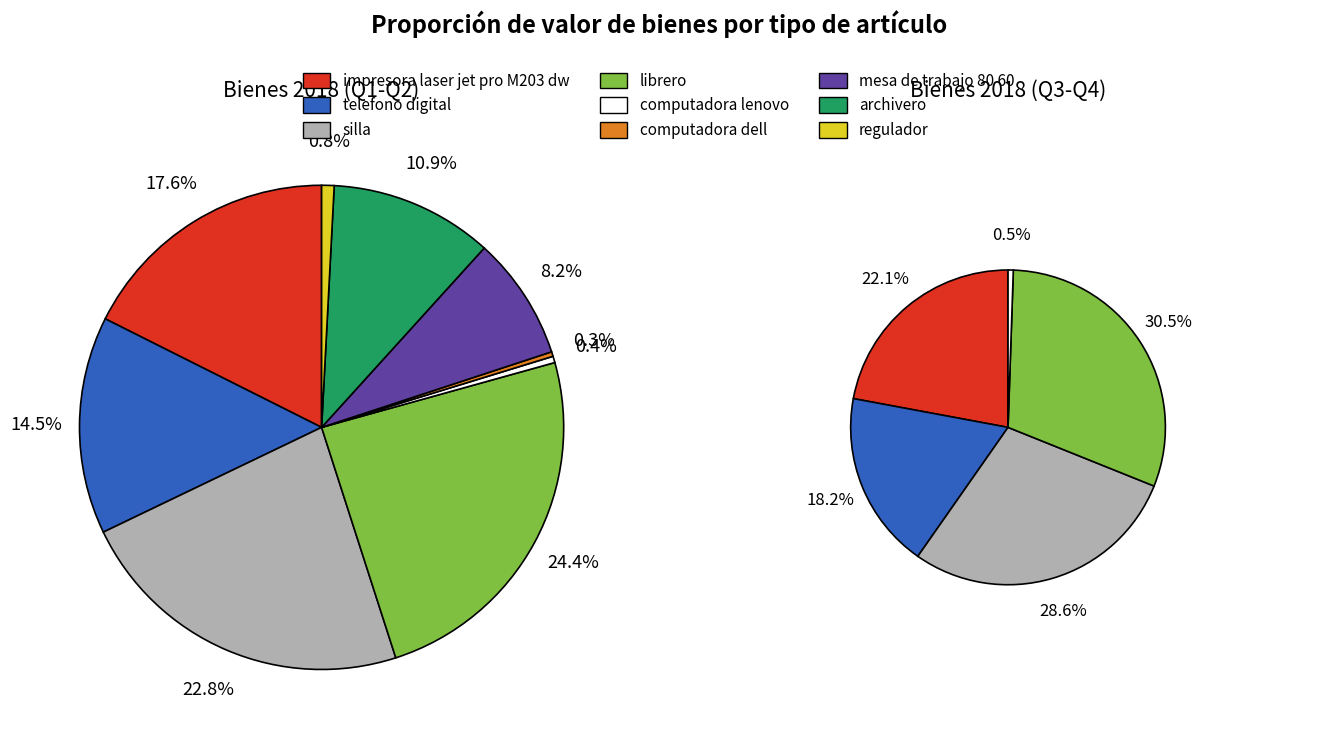

Approximately how many times larger is the value at archivero compared to telefono digital?

0.7